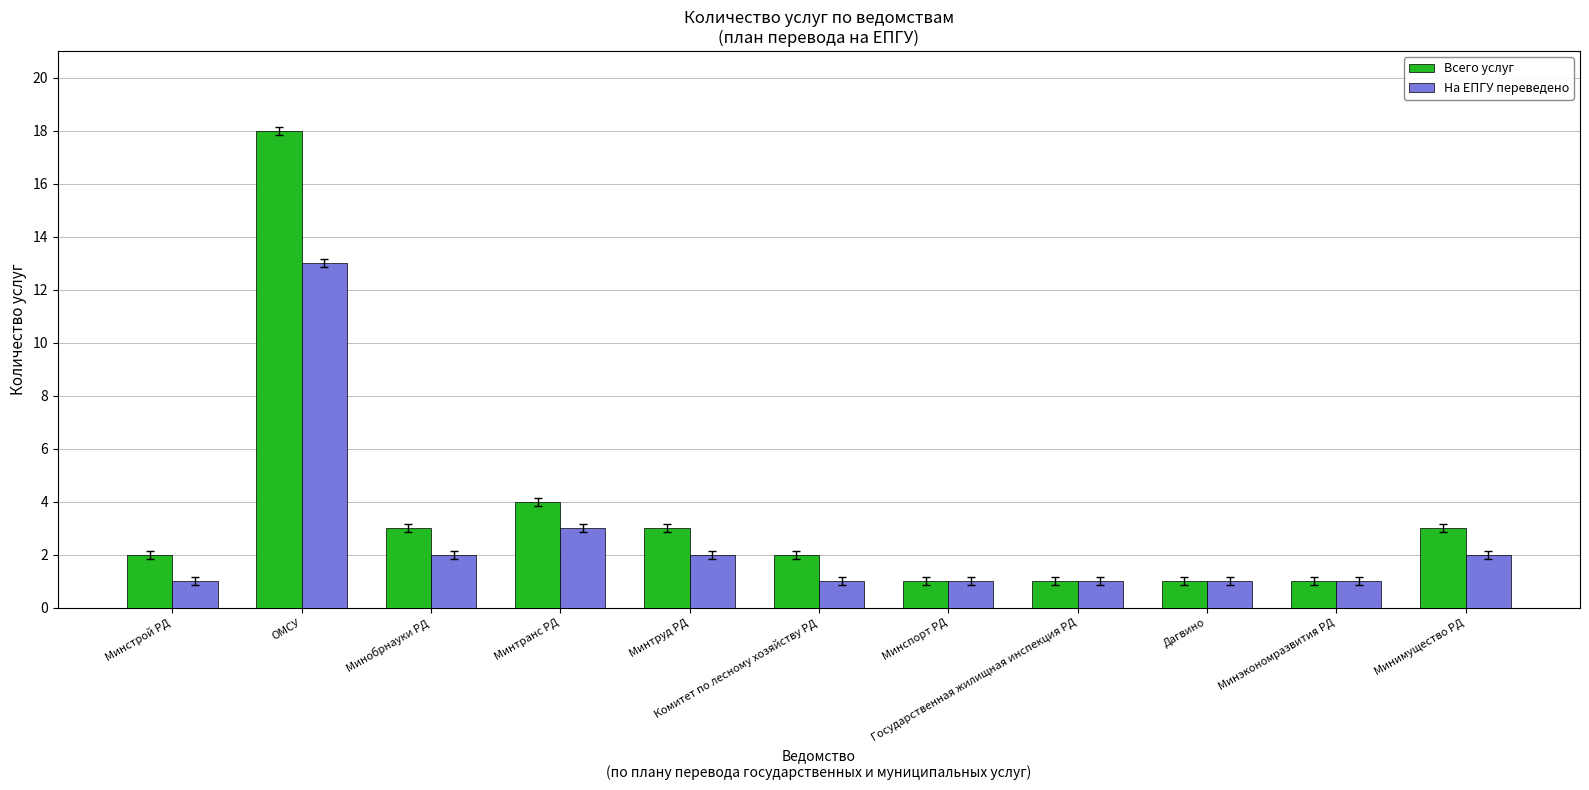

List the series in order of their peak value, highest first.

Всего услуг, На ЕПГУ переведено